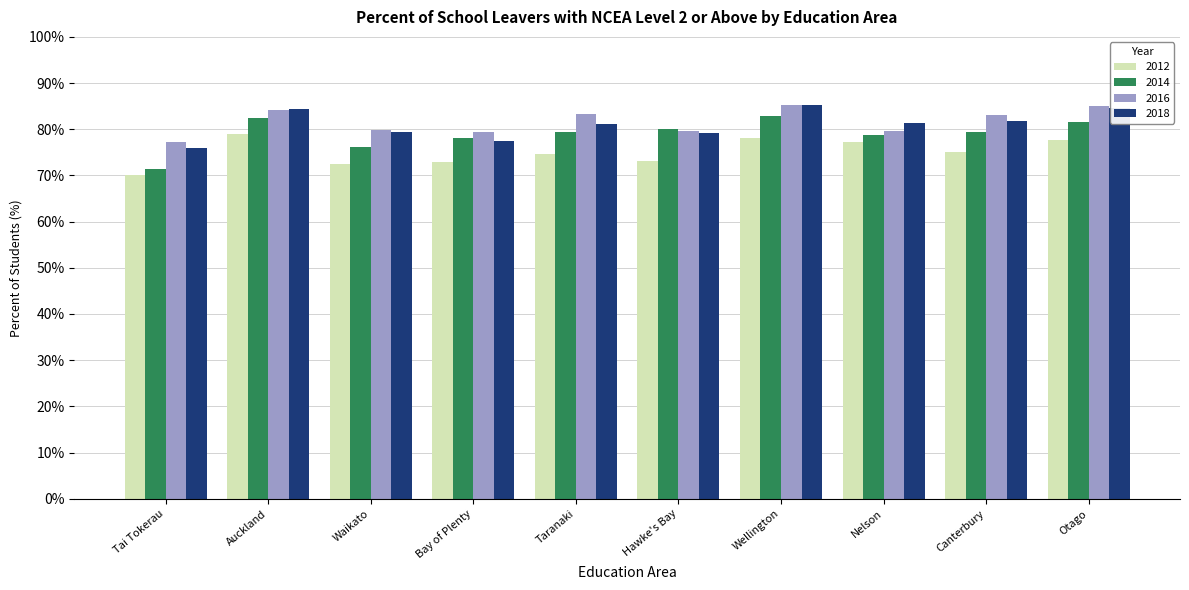

Is the value of 2016 at Taranaki greater than the value of 2014 at Waikato?

Yes